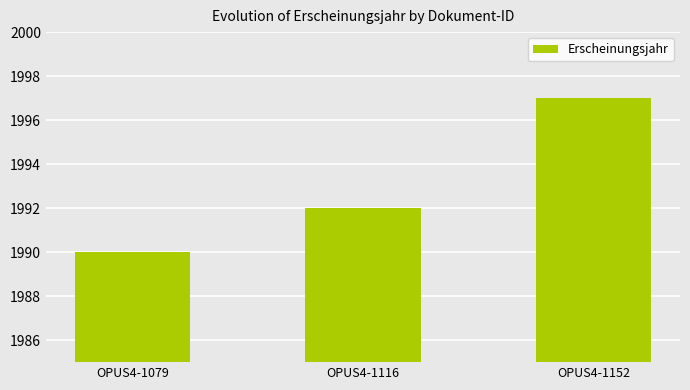

What is the value of the 2nd bar from the left?

1992